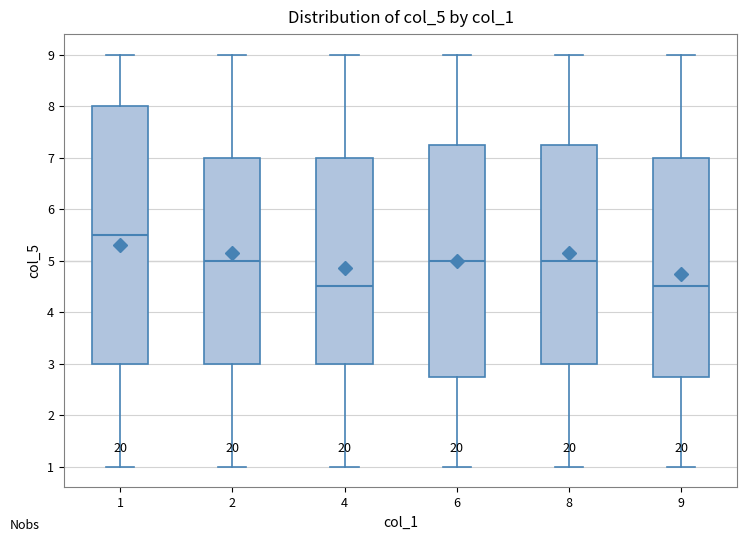

Reading left to right, read every box against the y-axis: the position of its median line, the range the box covers, and the ends of its whiskers. The values are not printed on the chart, so give them approximately, as read against the axis.

1: median 5.5, box 3.0 to 8.0, whiskers 1.0 to 9.0
2: median 5.0, box 3.0 to 7.0, whiskers 1.0 to 9.0
4: median 4.5, box 3.0 to 7.0, whiskers 1.0 to 9.0
6: median 5.0, box 2.8 to 7.3, whiskers 1.0 to 9.0
8: median 5.0, box 3.0 to 7.3, whiskers 1.0 to 9.0
9: median 4.5, box 2.8 to 7.0, whiskers 1.0 to 9.0